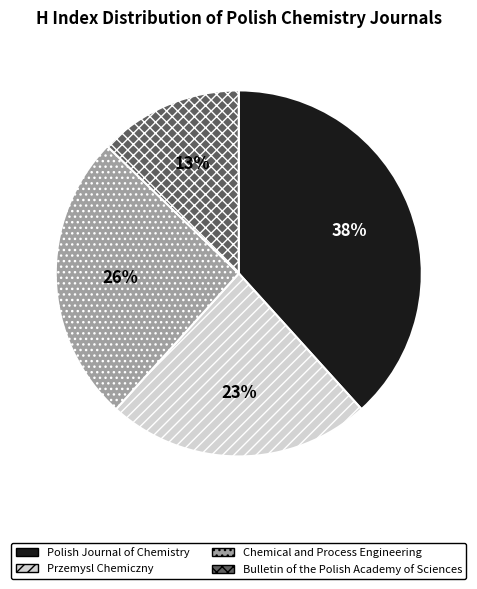

To the nearest percent, what percentage of the pie is Przemysl Chemiczny?

23%